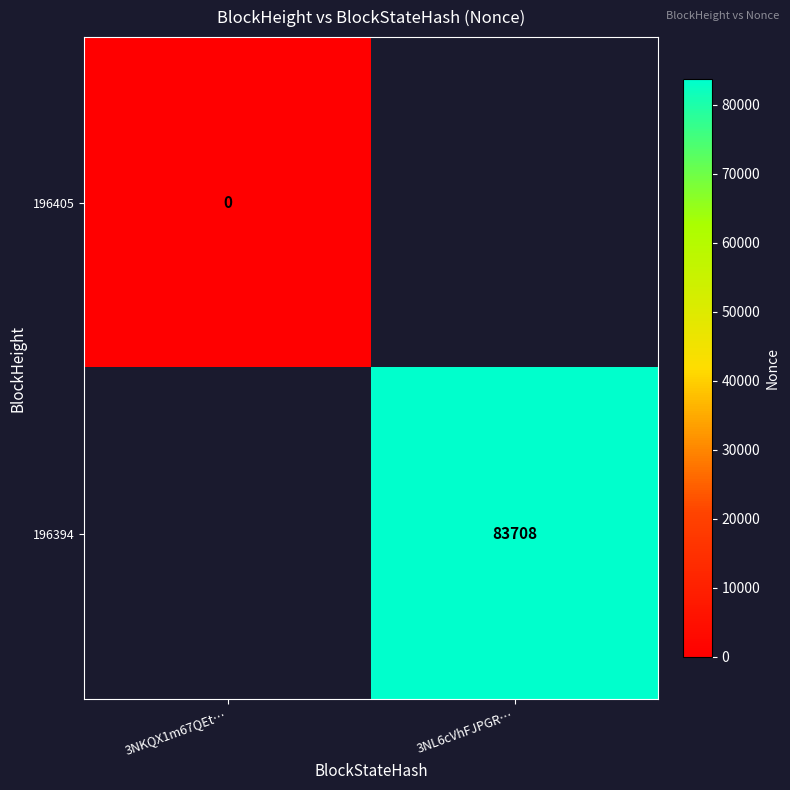

Which label corresponds to the smallest value in the chart?

3NKQX1m67QEt…